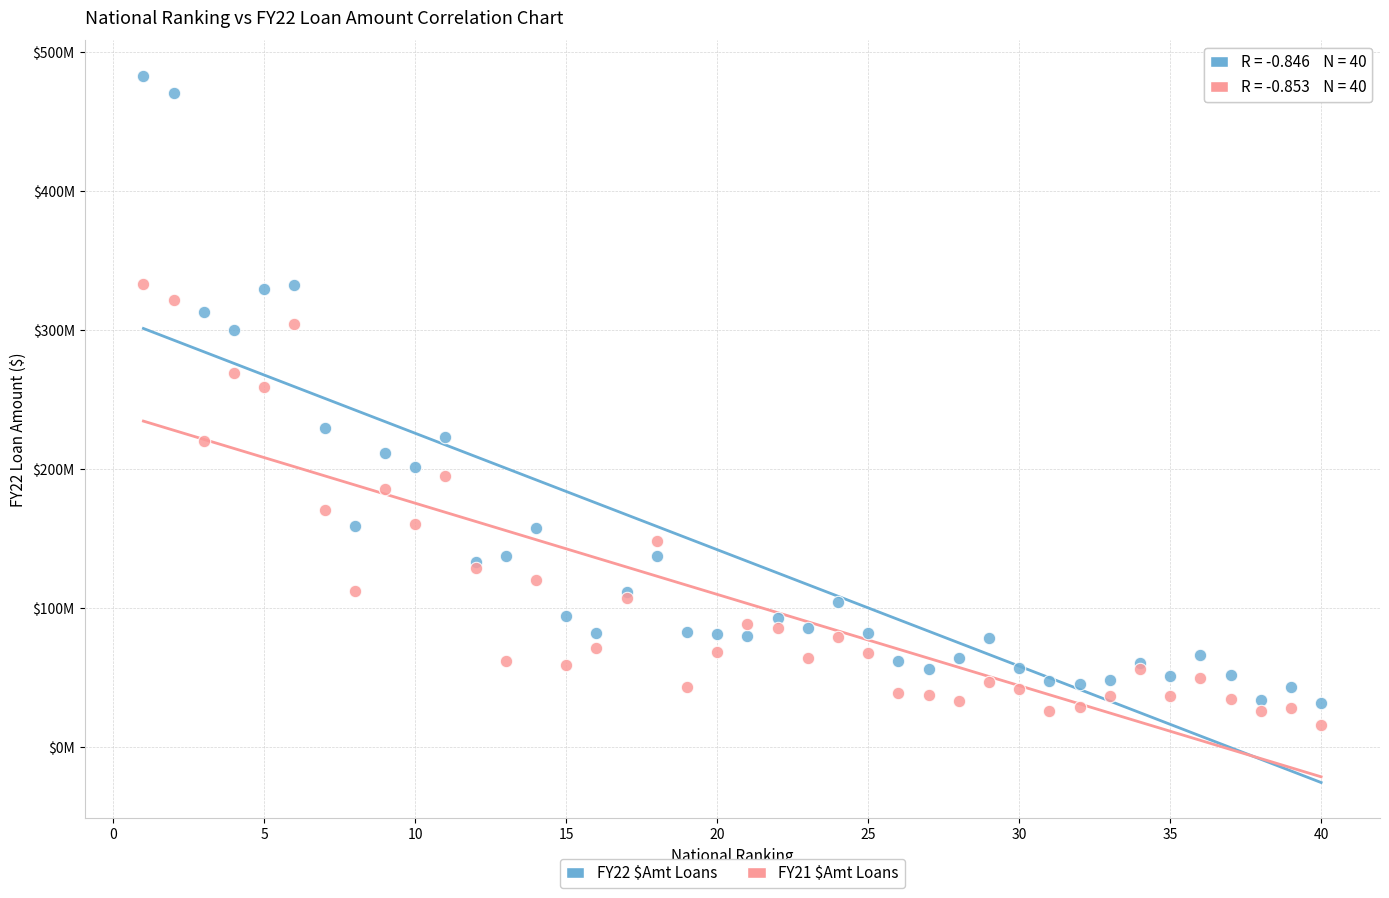

Which series has the widest spread of Y values?

FY22 $Amt Loans